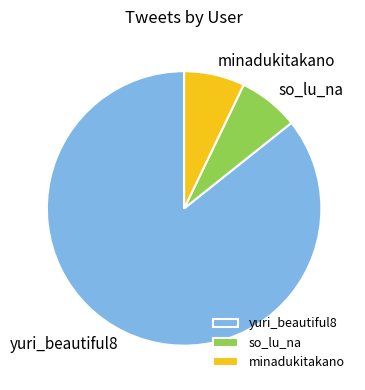

What is the ratio of the value at so_lu_na to the value at minadukitakano?

1.0